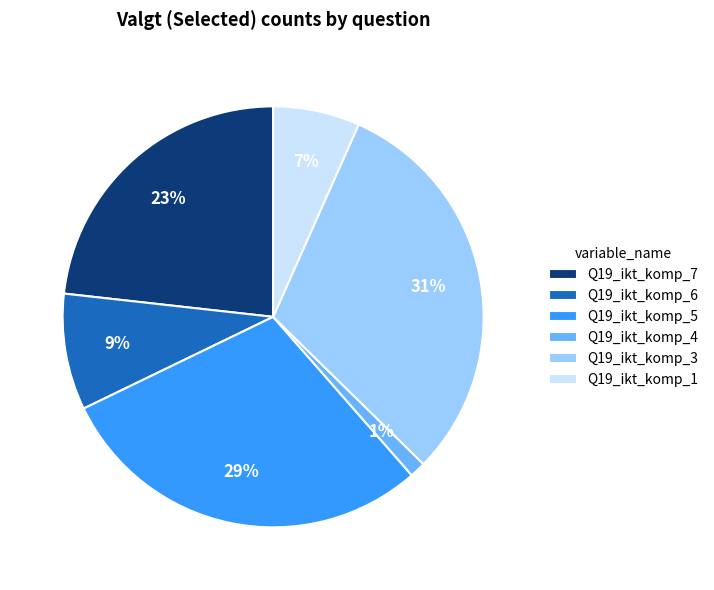

To the nearest percent, what percentage of the pie is Q19_ikt_komp_1?

7%